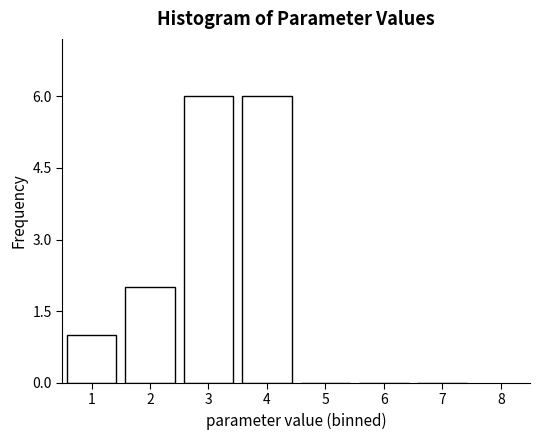

Reading right to left, transcribe all the data shown in this chart.

7=0	6=0	5=0	4=6	3=6	2=2	1=1